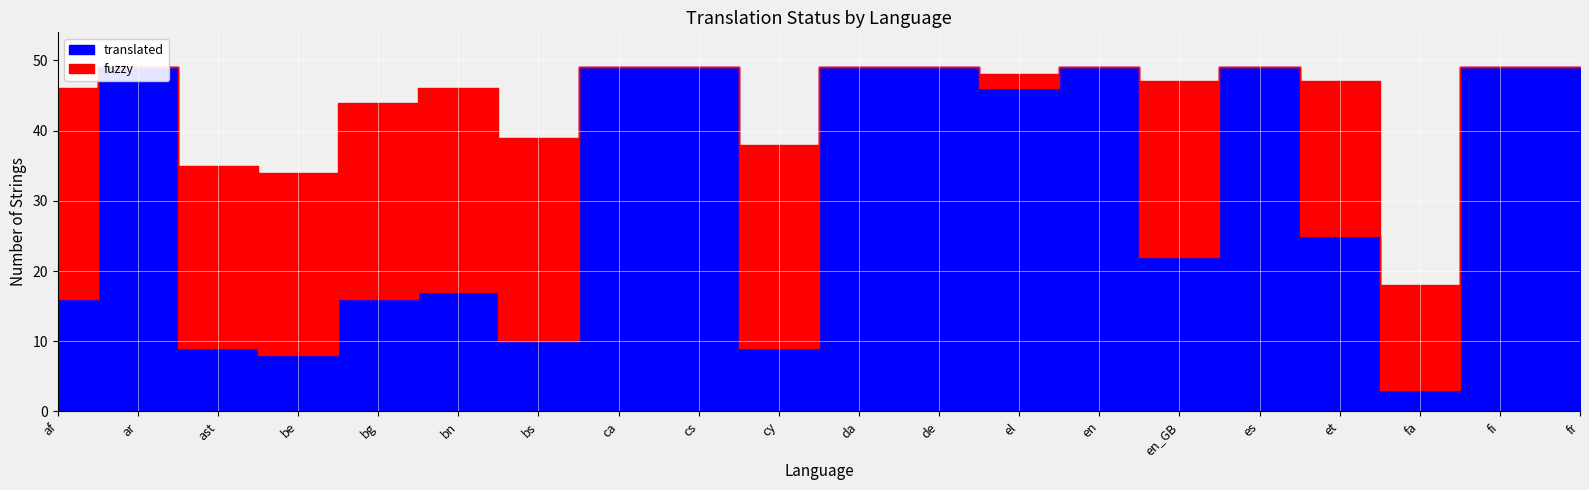

At which category does fuzzy reach its first local valley?

ar